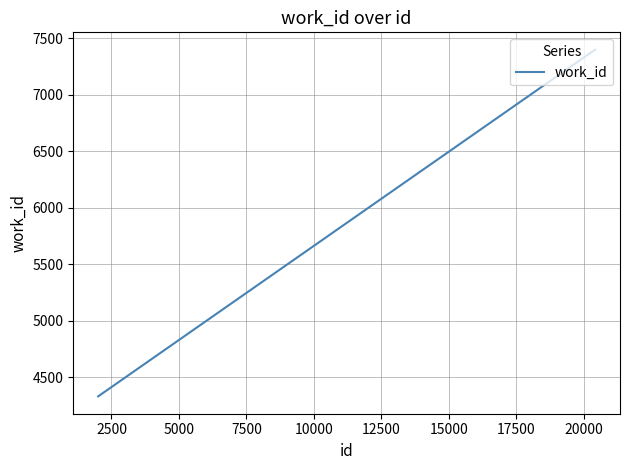

What is the average value?

6377